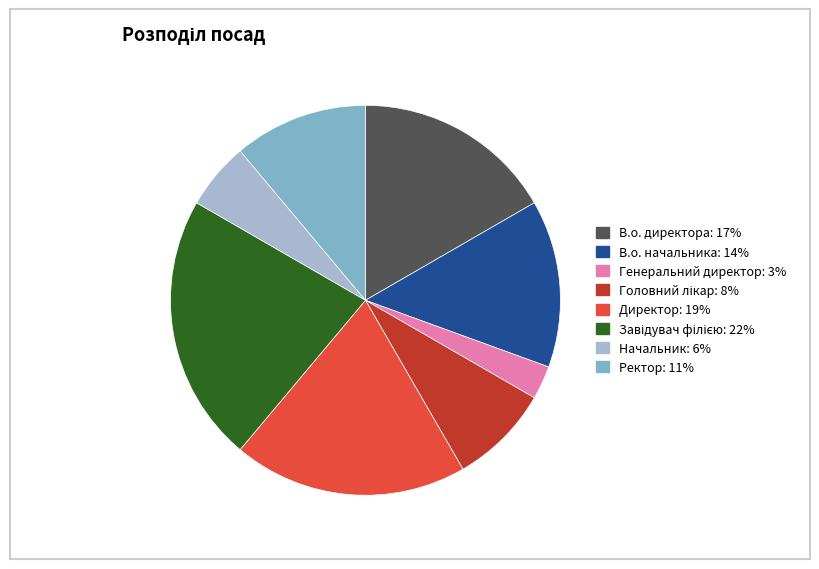

What is the smallest slice in the pie chart?

Генеральний директор